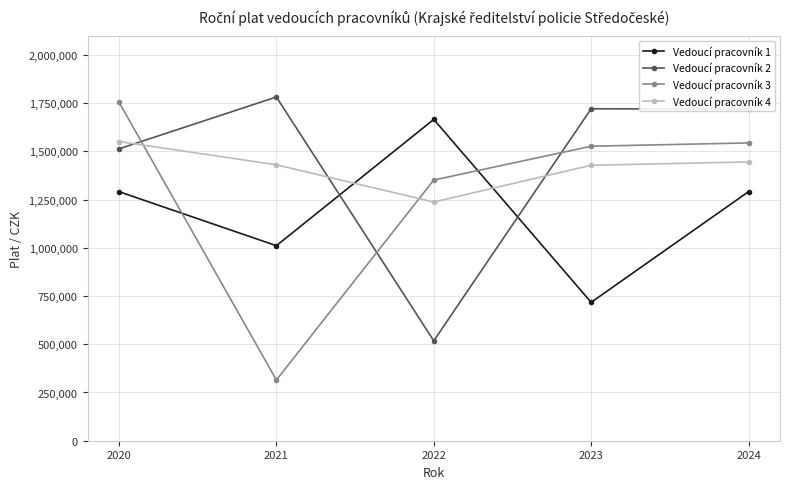

In Vedoucí pracovník 2, how many points are higher than both neighbors (excluding endpoints)?

2